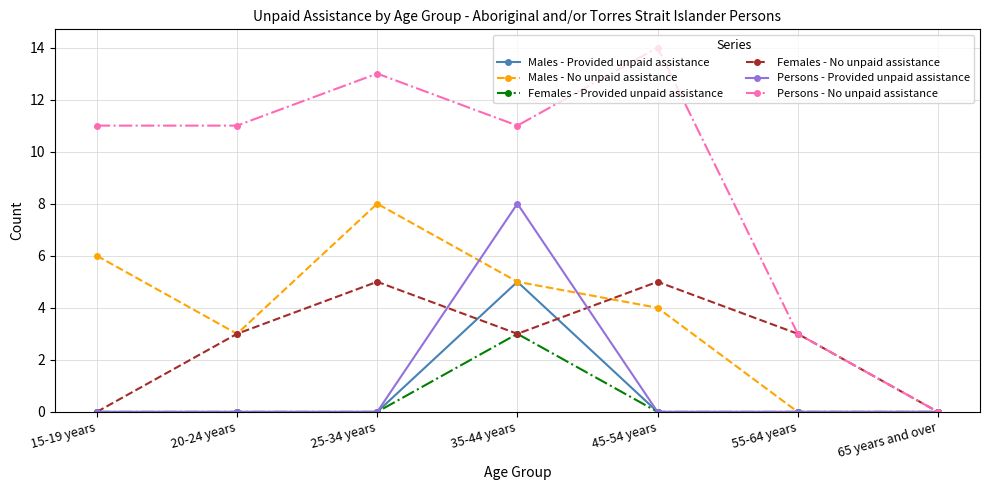

What is the label of the 4th point from the left?

35-44 years